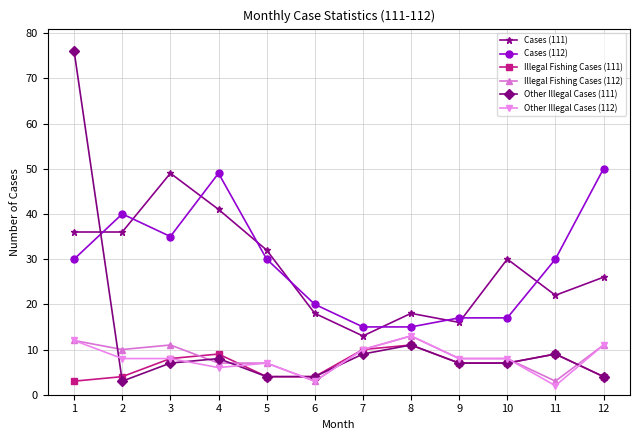

The value of Cases (111) at 7 is 13. True or false?

True